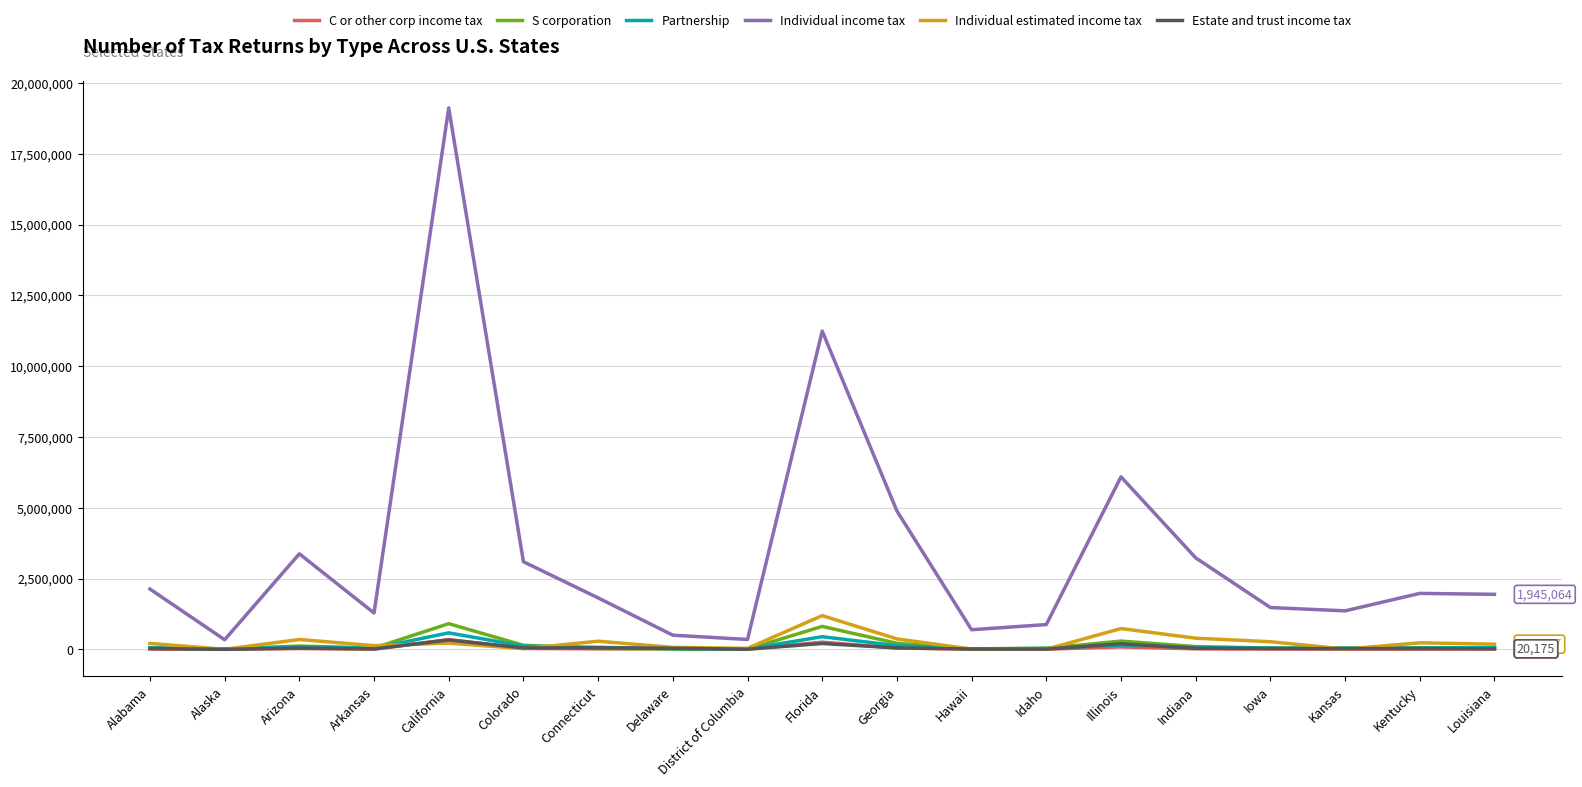

Where is the first local minimum for Individual income tax?

Alaska